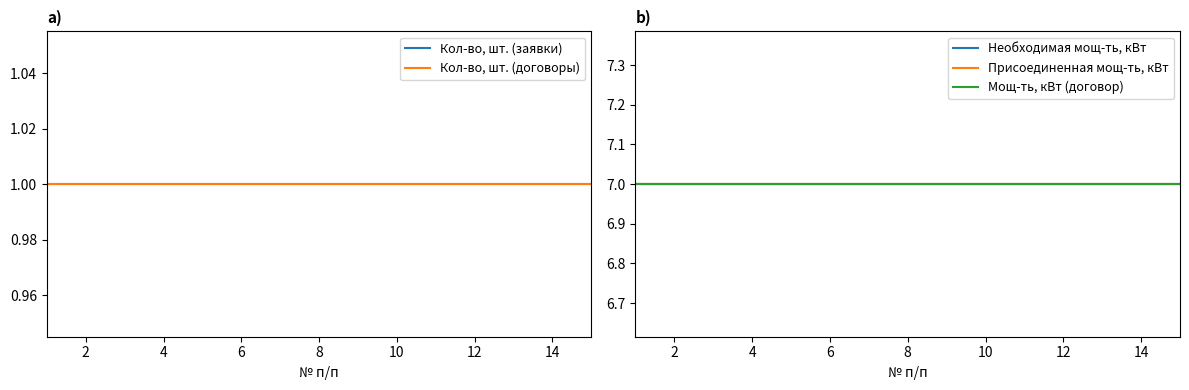

Reading left to right, extract all data points from this chart.

Кол-во, шт. (заявки): 1	1	1	1	1	1	1	1	1	1	1	1	1	1	1
Кол-во, шт. (договоры): 1	1	1	1	1	1	1	1	1	1	1	1	1	1	1
Необходимая мощ-ть, кВт: 7	7	7	7	7	7	7	7	7	7	7	7	7	7	7
Присоединенная мощ-ть, кВт: 7	7	7	7	7	7	7	7	7	7	7	7	7	7	7
Мощ-ть, кВт (договор): 7	7	7	7	7	7	7	7	7	7	7	7	7	7	7